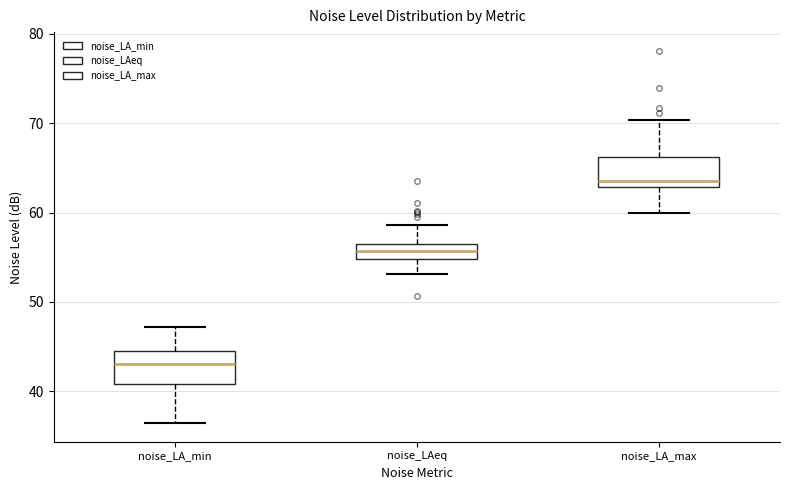

Reading left to right, read every box against the y-axis: the position of its median line, the range the box covers, and the ends of its whiskers. The values are not printed on the chart, so give them approximately, as read against the axis.

noise_LA_min: median 43, box 41 to 44, whiskers 36 to 47
noise_LAeq: median 56 (inside the box), box 55 to 56, whiskers 53 to 59
noise_LA_max: median 64, box 63 to 66, whiskers 60 to 70